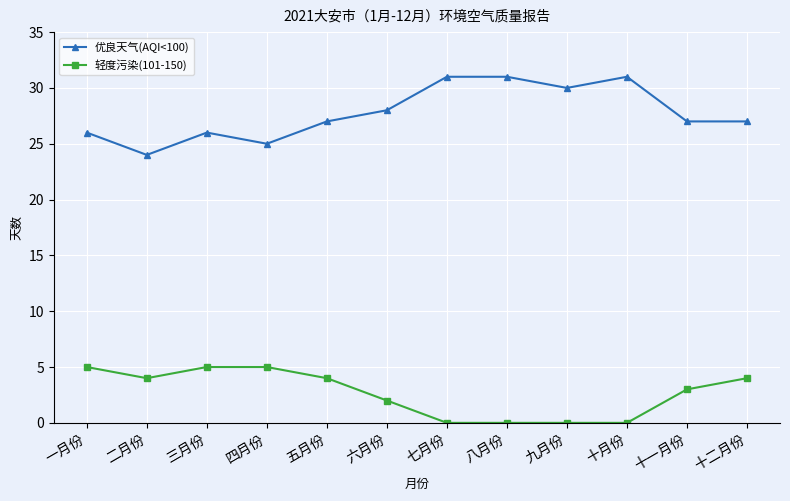

How many values in the 轻度污染(101-150) series are below 4?

6